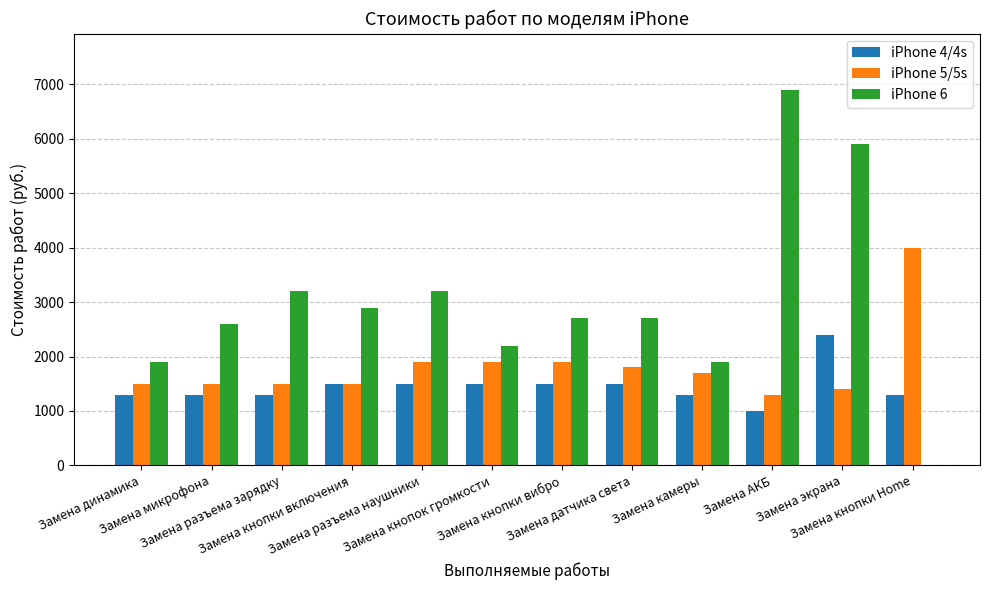

The iPhone 6 series shows 2700 at Замена датчика света. True or false?

True